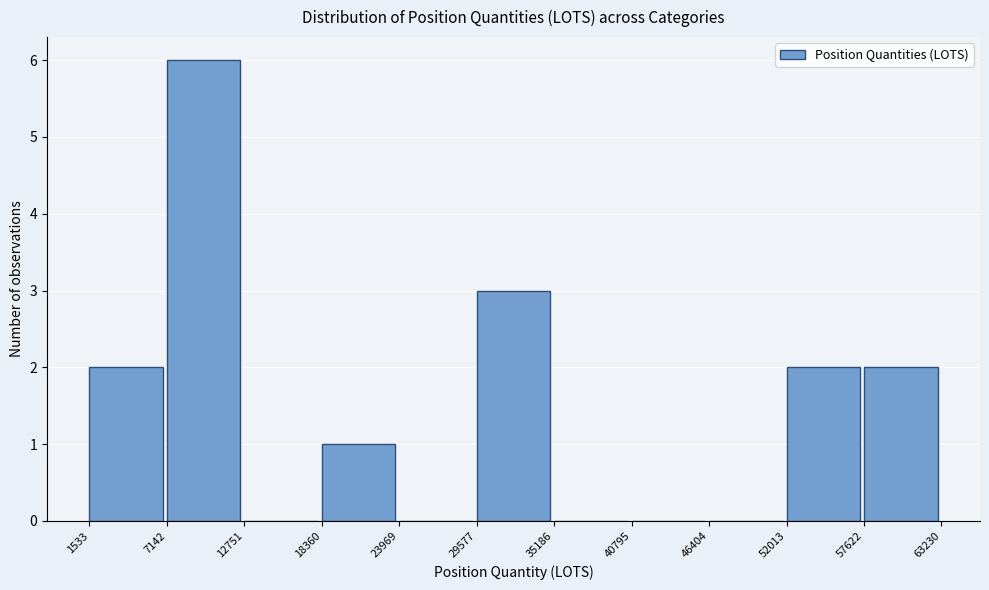

Reading left to right, transcribe this chart: for each bar, give the range it covers on the x-axis and its height. The values are not printed on the chart, so give them approximately, as read against the axis.

1533 to 7142: 2
7142 to 12751: 6
12751 to 18360: 0
18360 to 23969: 1
23969 to 29577: 0
29577 to 35186: 3
35186 to 40795: 0
40795 to 46404: 0
46404 to 52013: 0
52013 to 57622: 2
57622 to 63230: 2